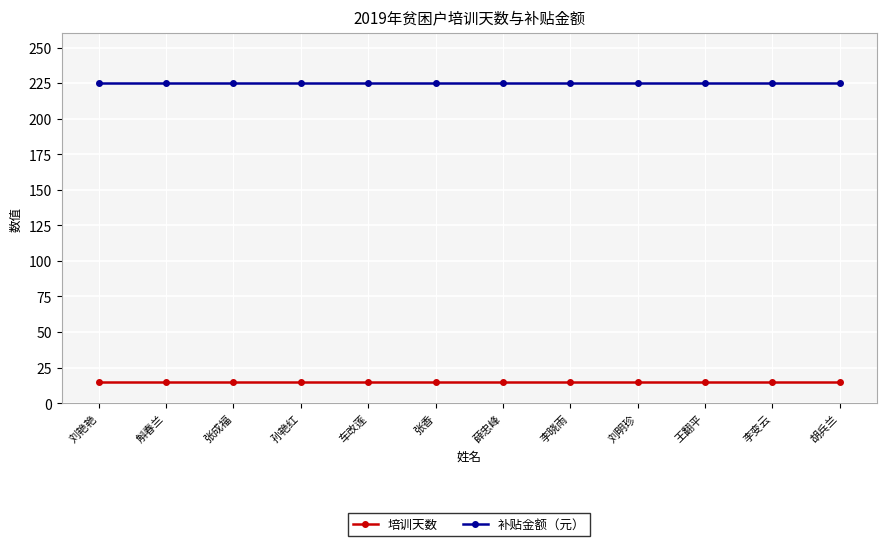

What is the value of the 补贴金额（元） point at the 4th from the left?

225